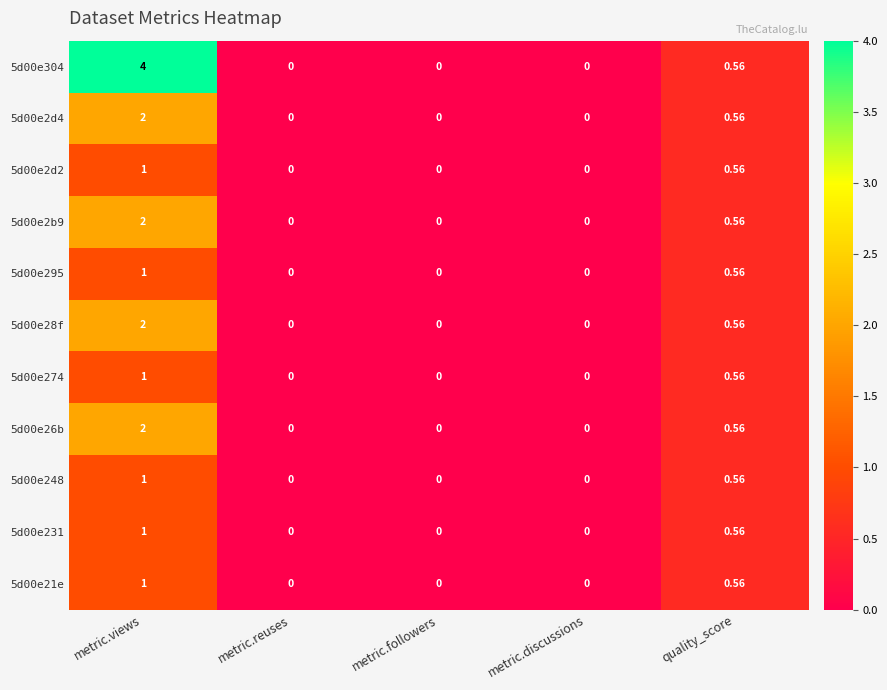

How many distinct data groups are displayed?

11